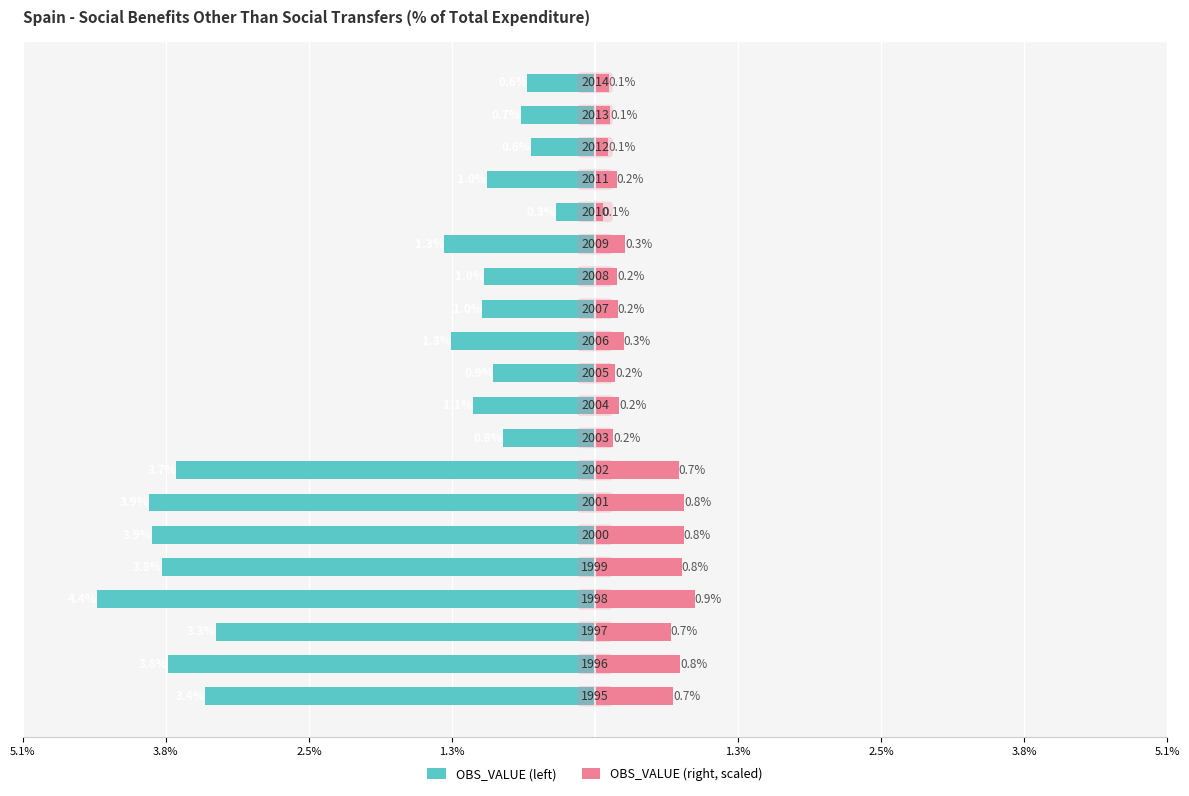

What is the average value of the OBS_VALUE (right, scaled) series?

0.4